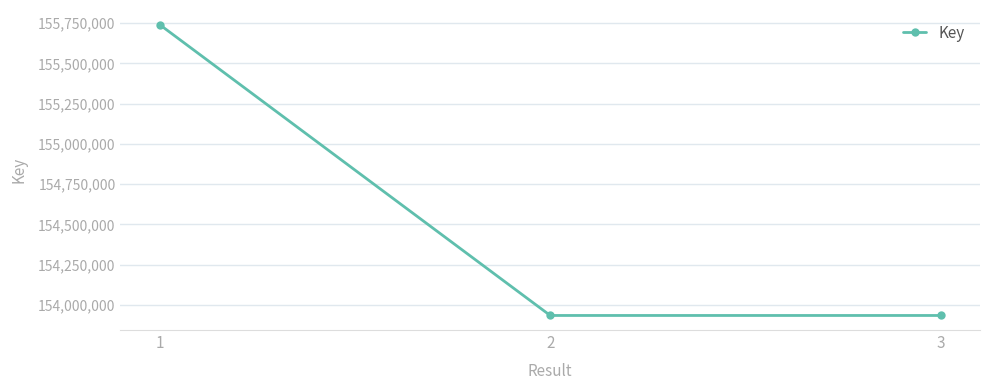

Approximately how many times larger is the value at 1 compared to 2?

1.0